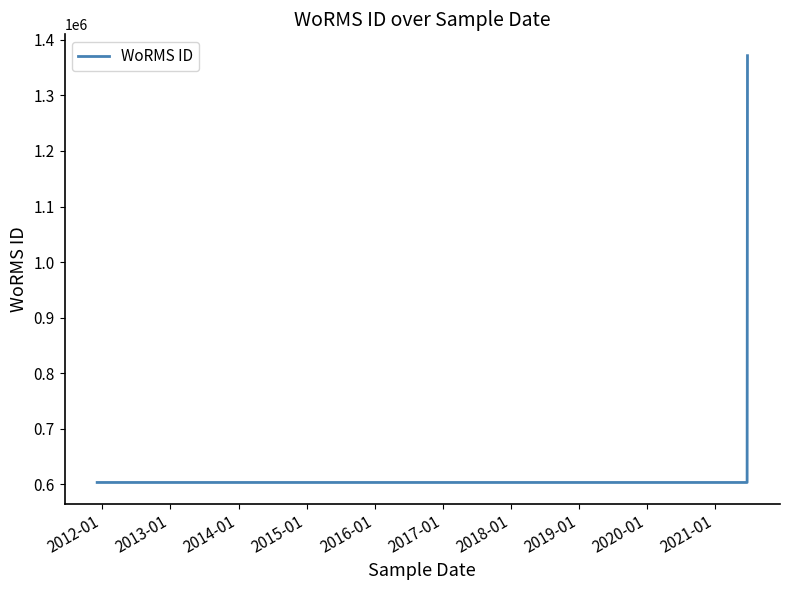

How many lines are shown in the chart?

1